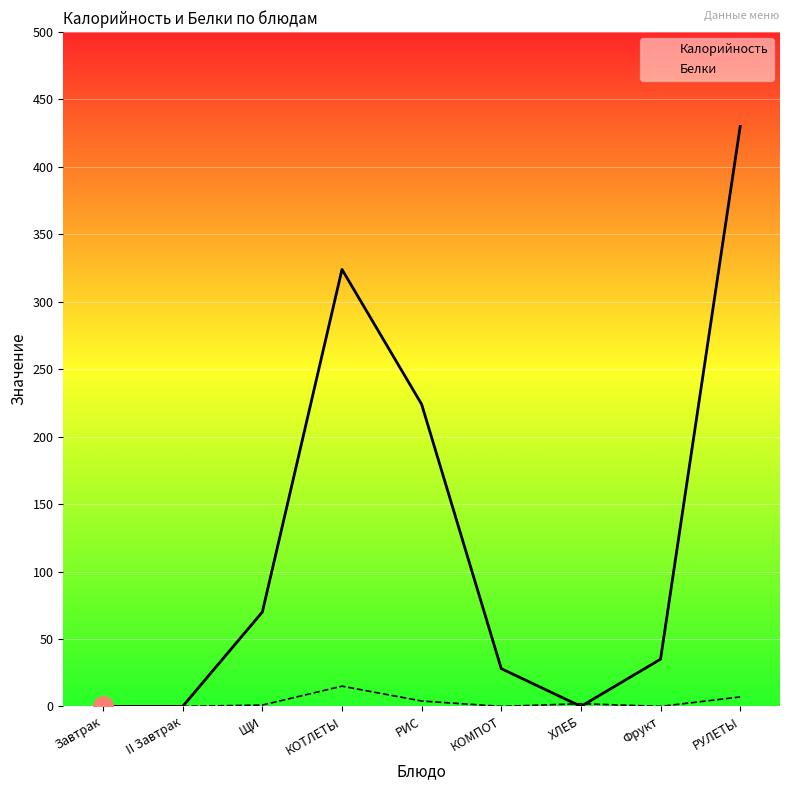

What position from the right is ЩИ?

7